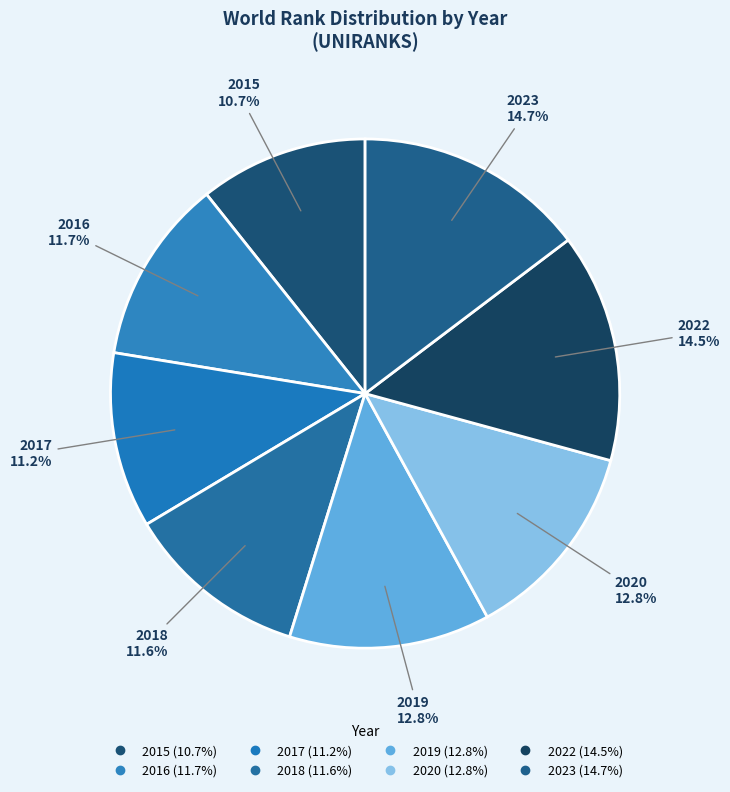

How many segments does this pie chart have?

8